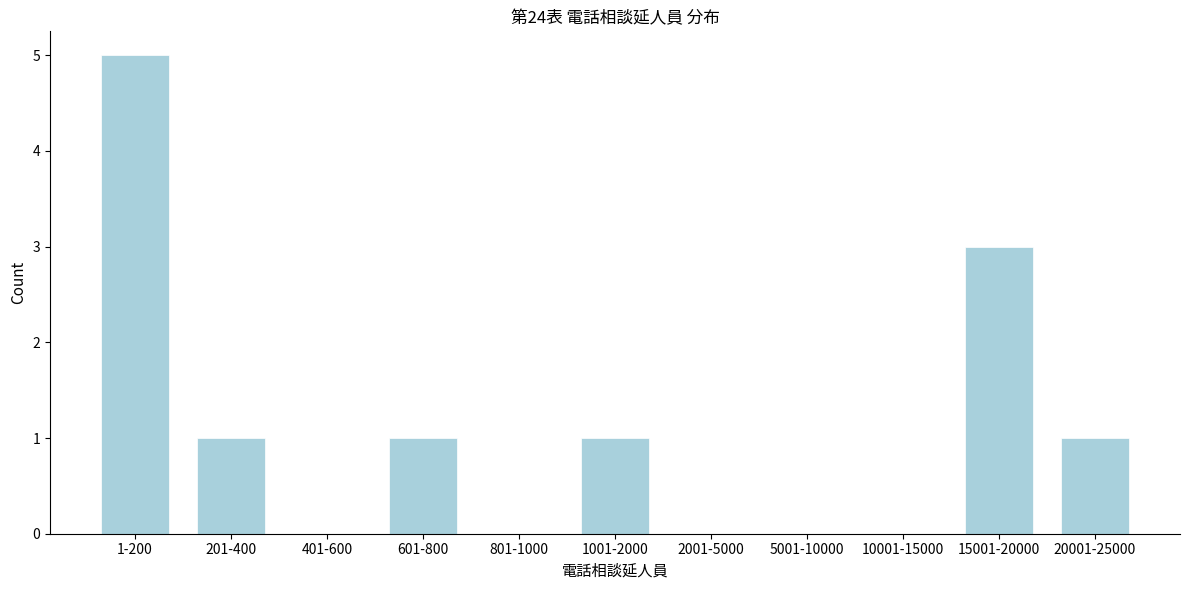

Reading left to right, what are all the values shown in this chart?

1-200=5	201-400=1	401-600=0	601-800=1	801-1000=0	1001-2000=1	2001-5000=0	5001-10000=0	10001-15000=0	15001-20000=3	20001-25000=1